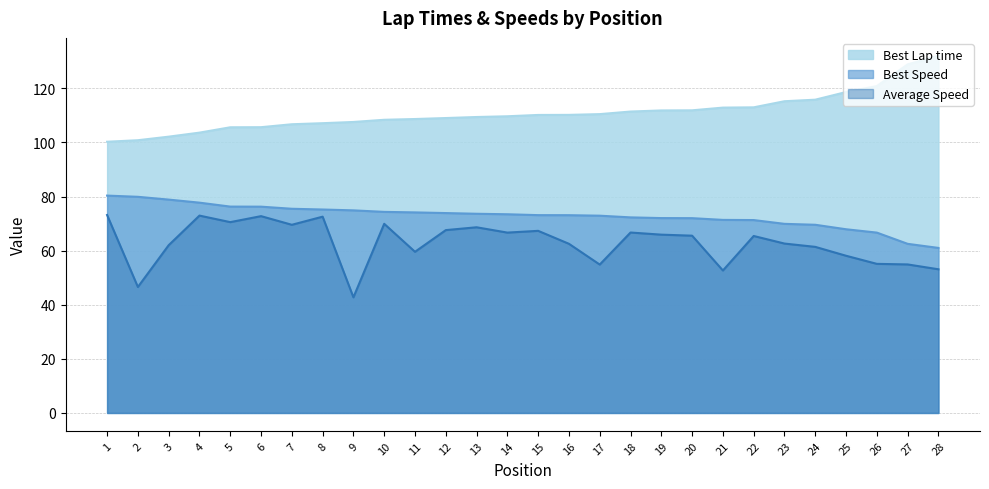

Rank the series by their maximum value, from lowest to highest.

Average Speed, Best Speed, Best Lap time